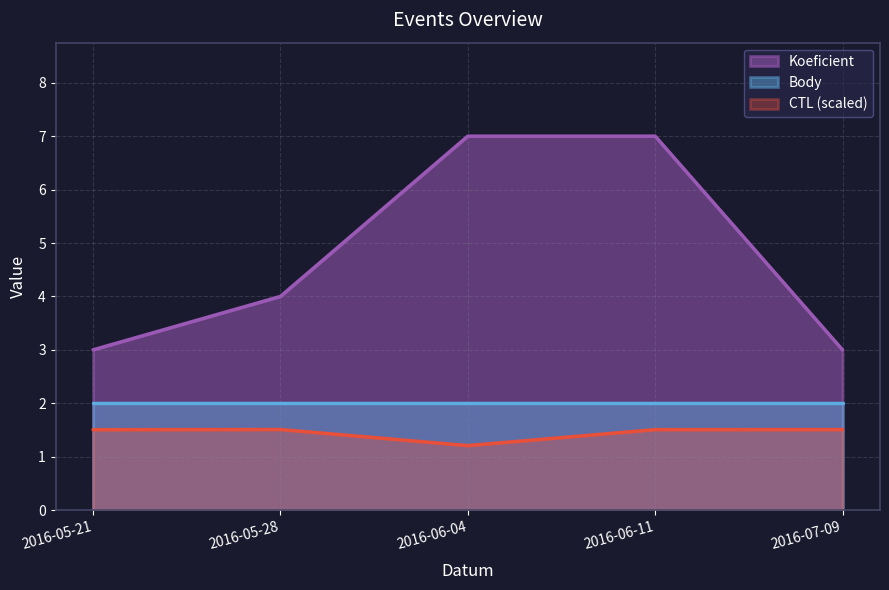

True or false: CTL (scaled) and Koeficient intersect in this chart.

False